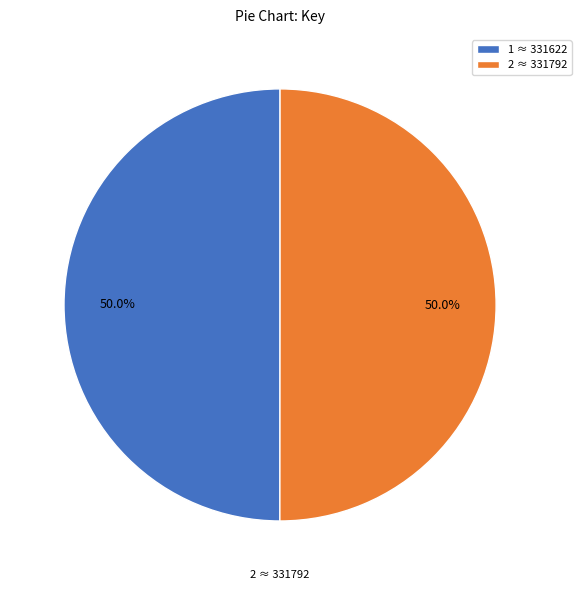

What is the ratio of the value at 1 ≈ 331622 to the value at 2 ≈ 331792?

1.0